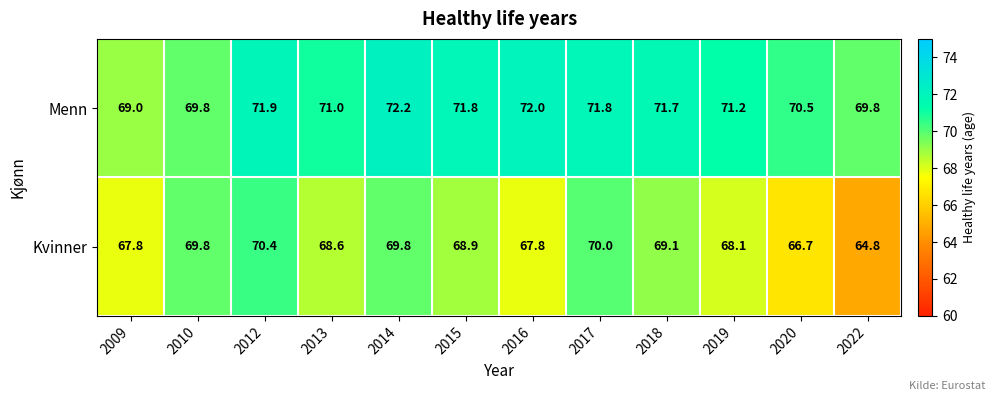

At which category is the sum across all series the highest?

2012